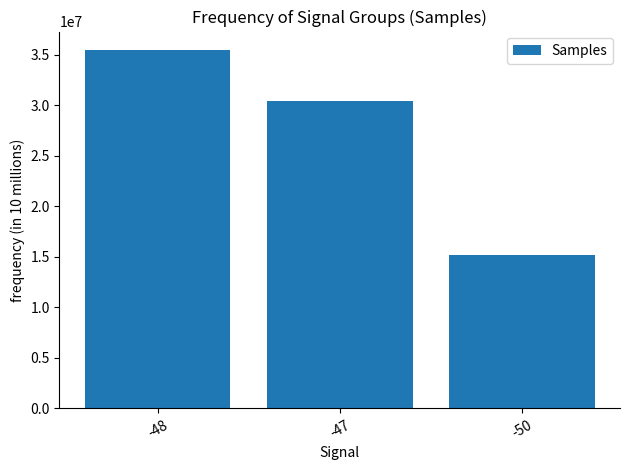

What is the label of the 2nd bar from the right?

-47